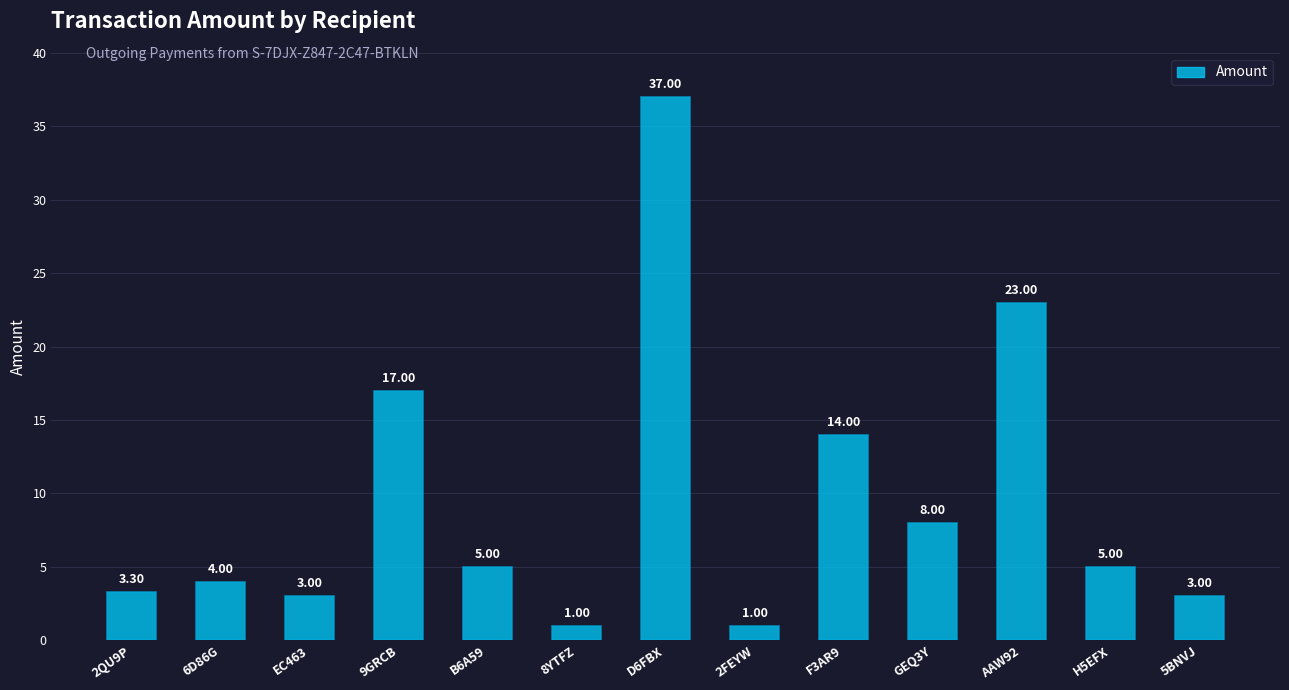

What is the maximum value shown in the chart?

37.0